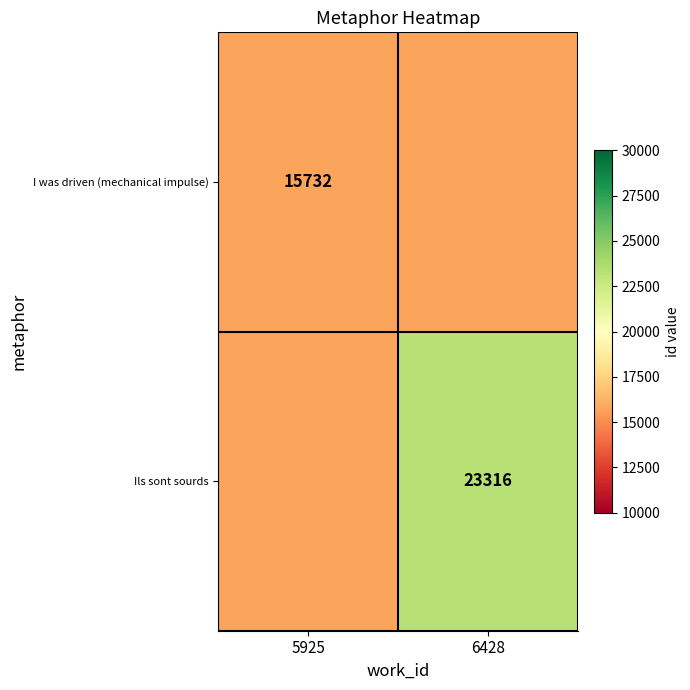

Is it true that Ils sont sourds equals 33359 at 6428?

False